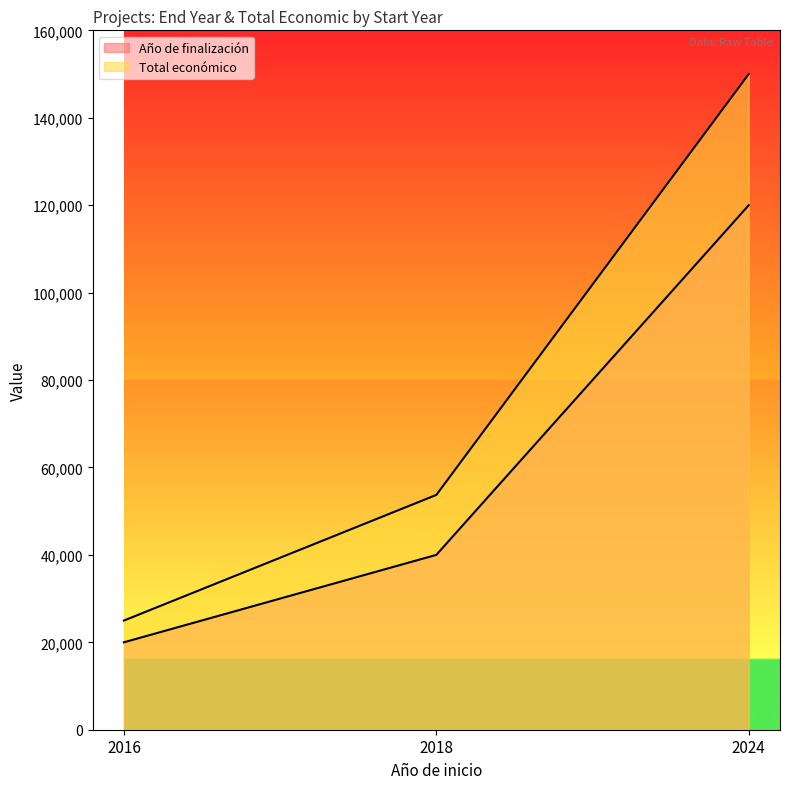

At which category is the sum across all series the highest?

2024